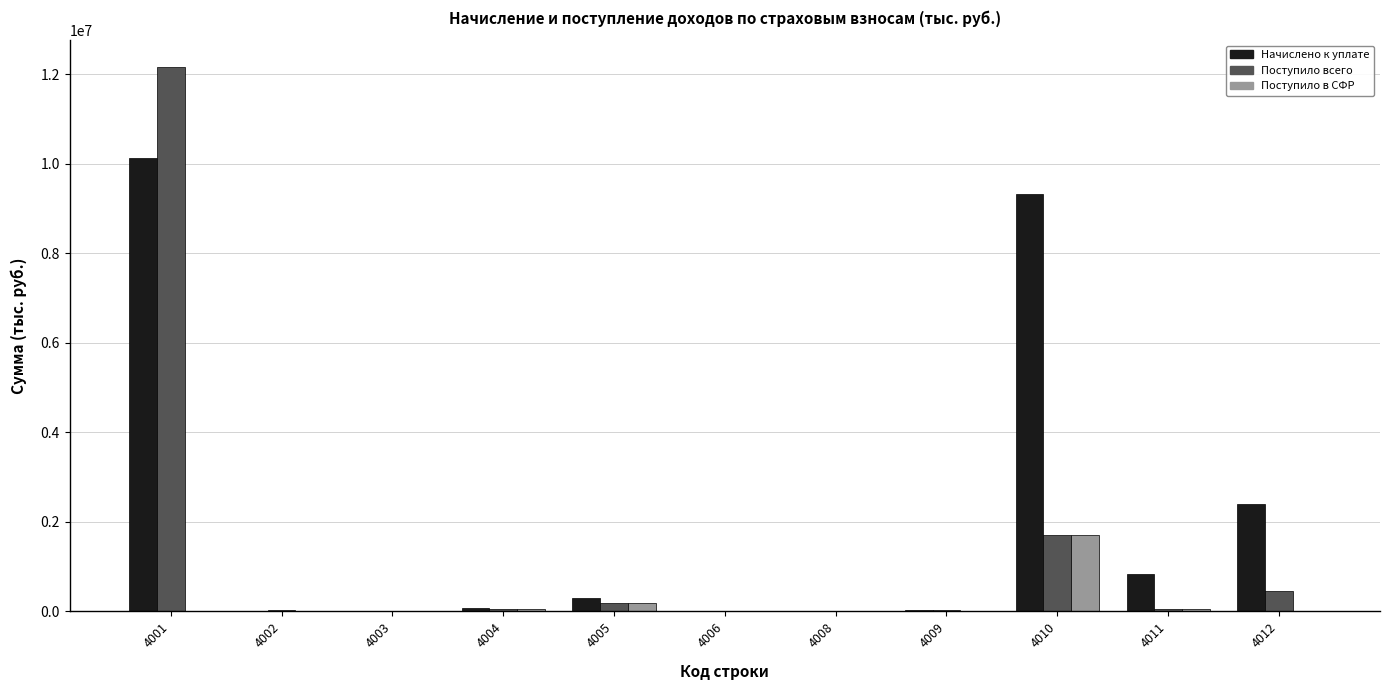

What is the total value across all series at 4011?

943057